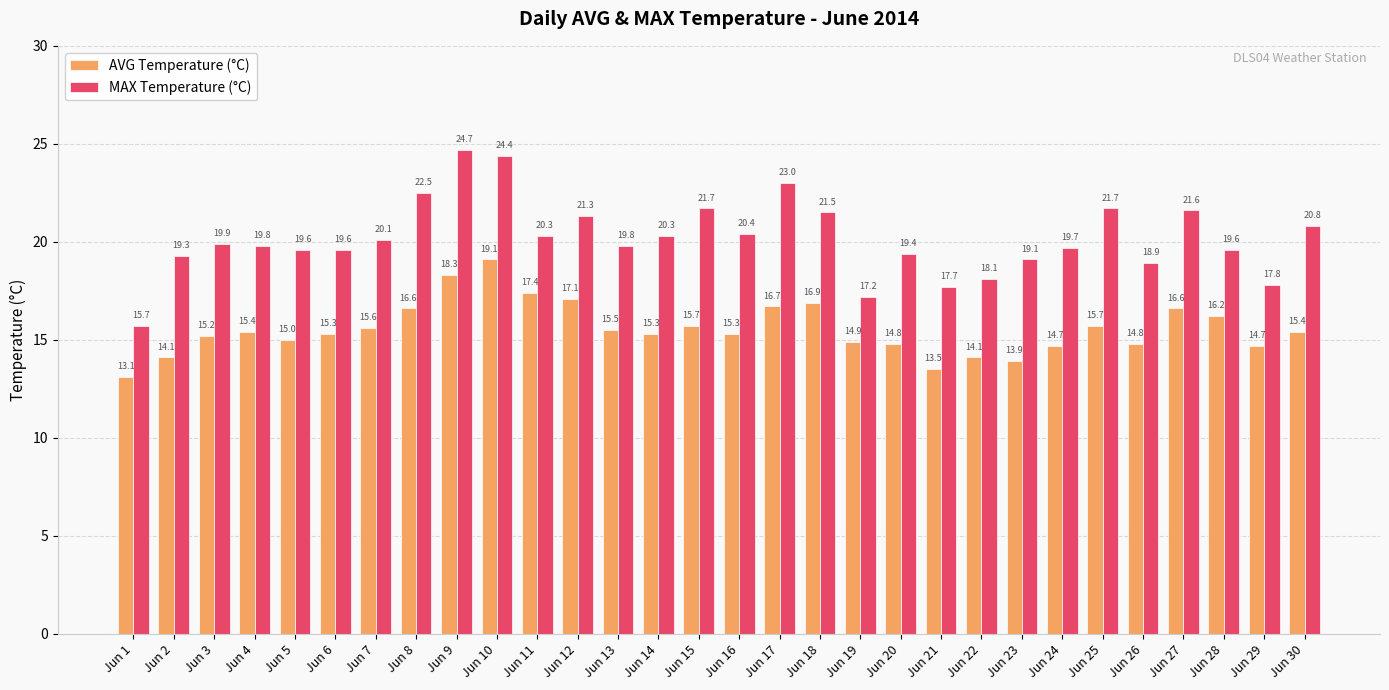

At which label does AVG Temperature (°C) reach its peak?

Jun 10